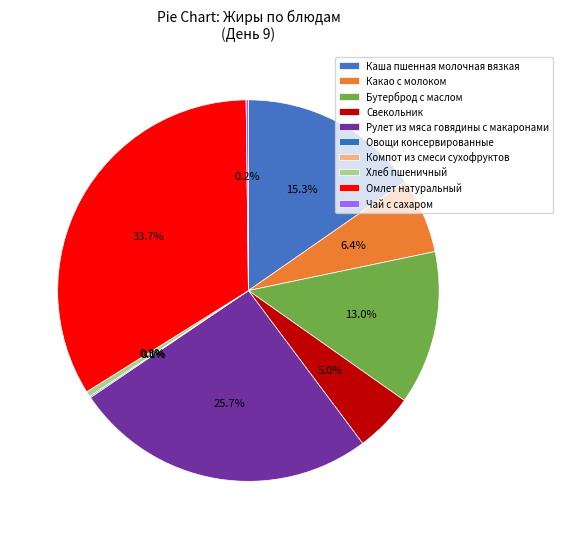

True or false: Омлет натуральный accounts for 34% of the total.

True